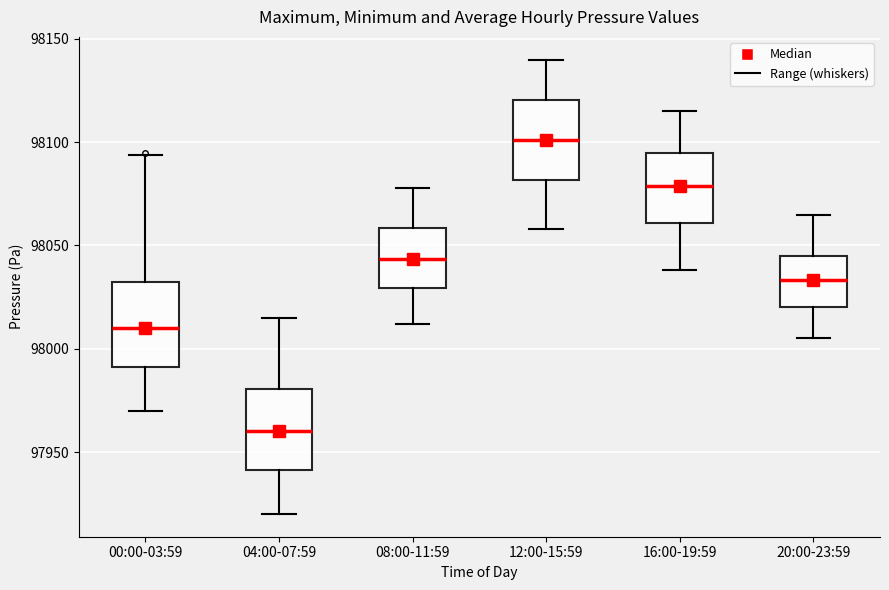

Which box has the highest median line?

12:00-15:59